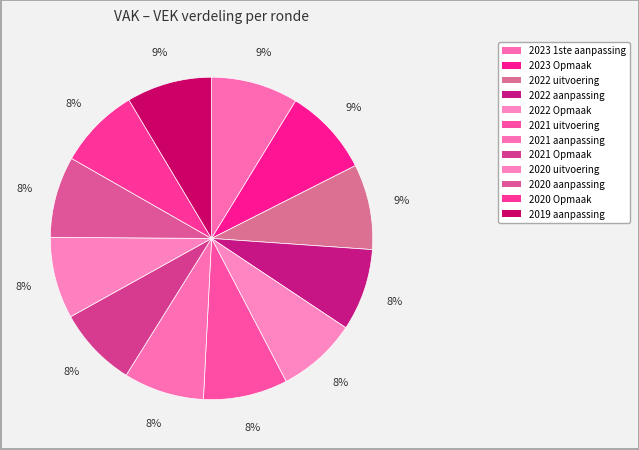

What is the total percentage of 2020 uitvoering and 2022 aanpassing?

16.4%